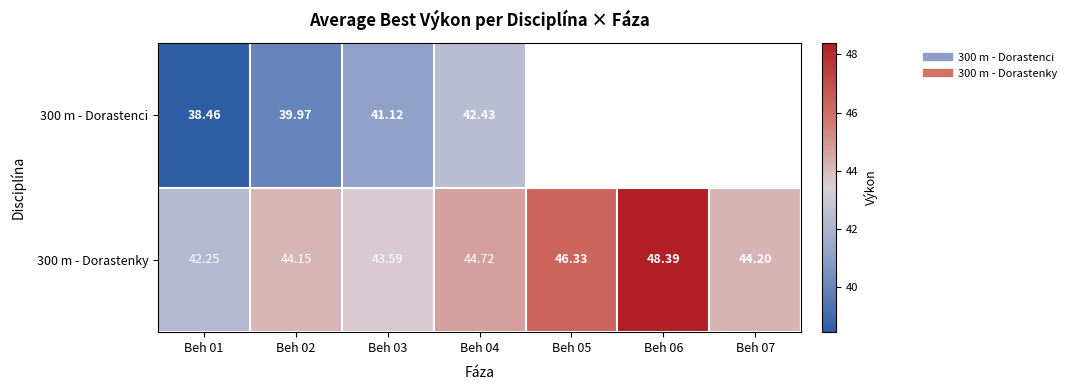

What is the difference between the highest and lowest values at Beh 02?

4.2